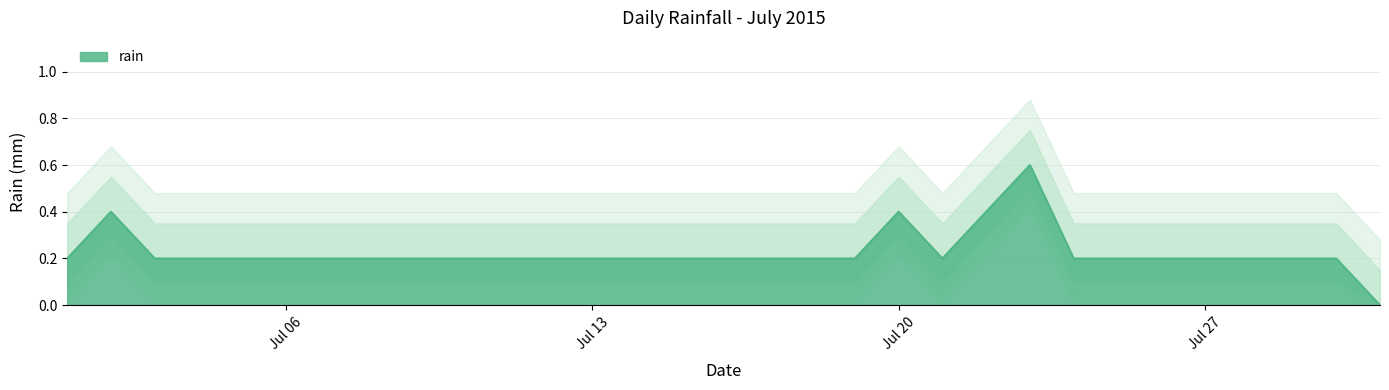

What is the highest value of the rain series?

0.6